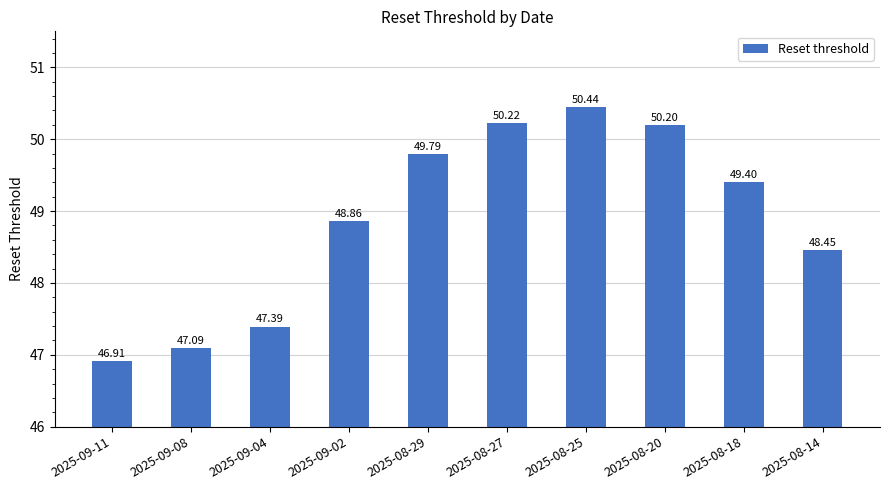

What is the label of the 10th bar from the left?

2025-08-14